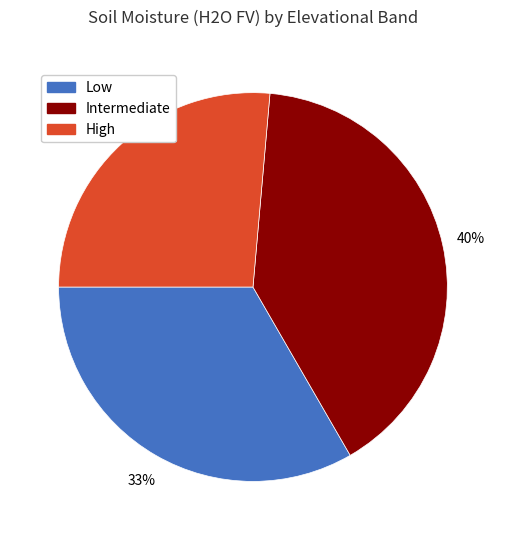

To the nearest percent, what is the difference between the largest and smallest slice percentages?

14%